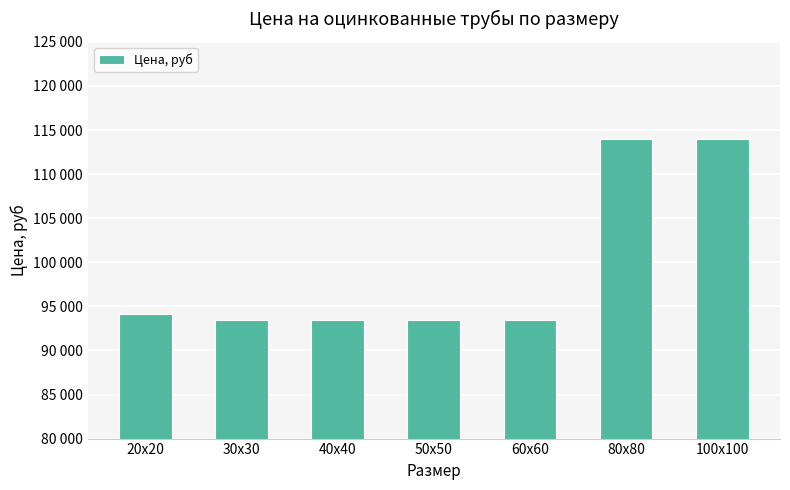

Between 50x50 and 40x40, which is larger?

50x50